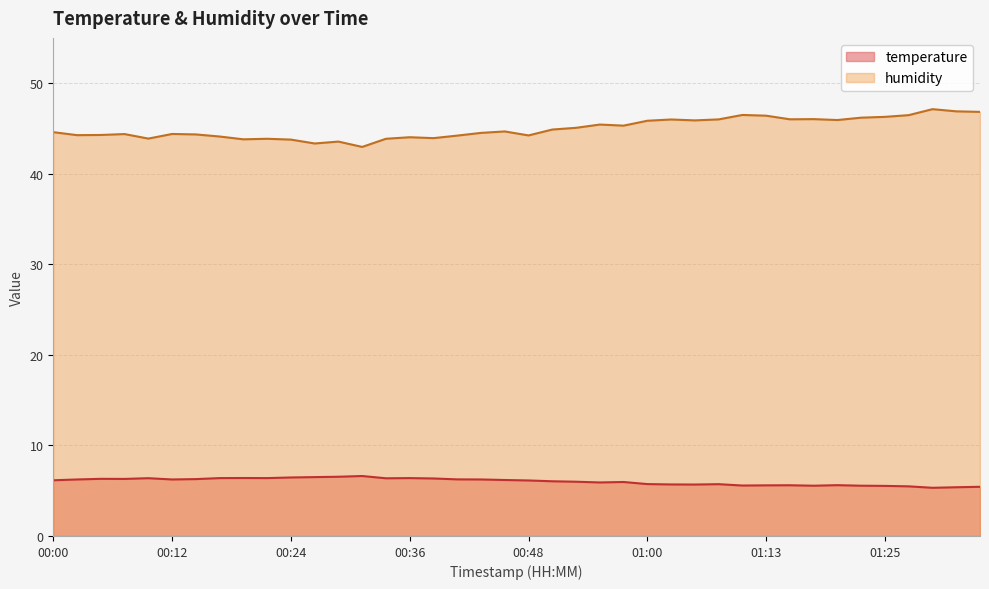

At how many categories does at least one series exceed 36?

40